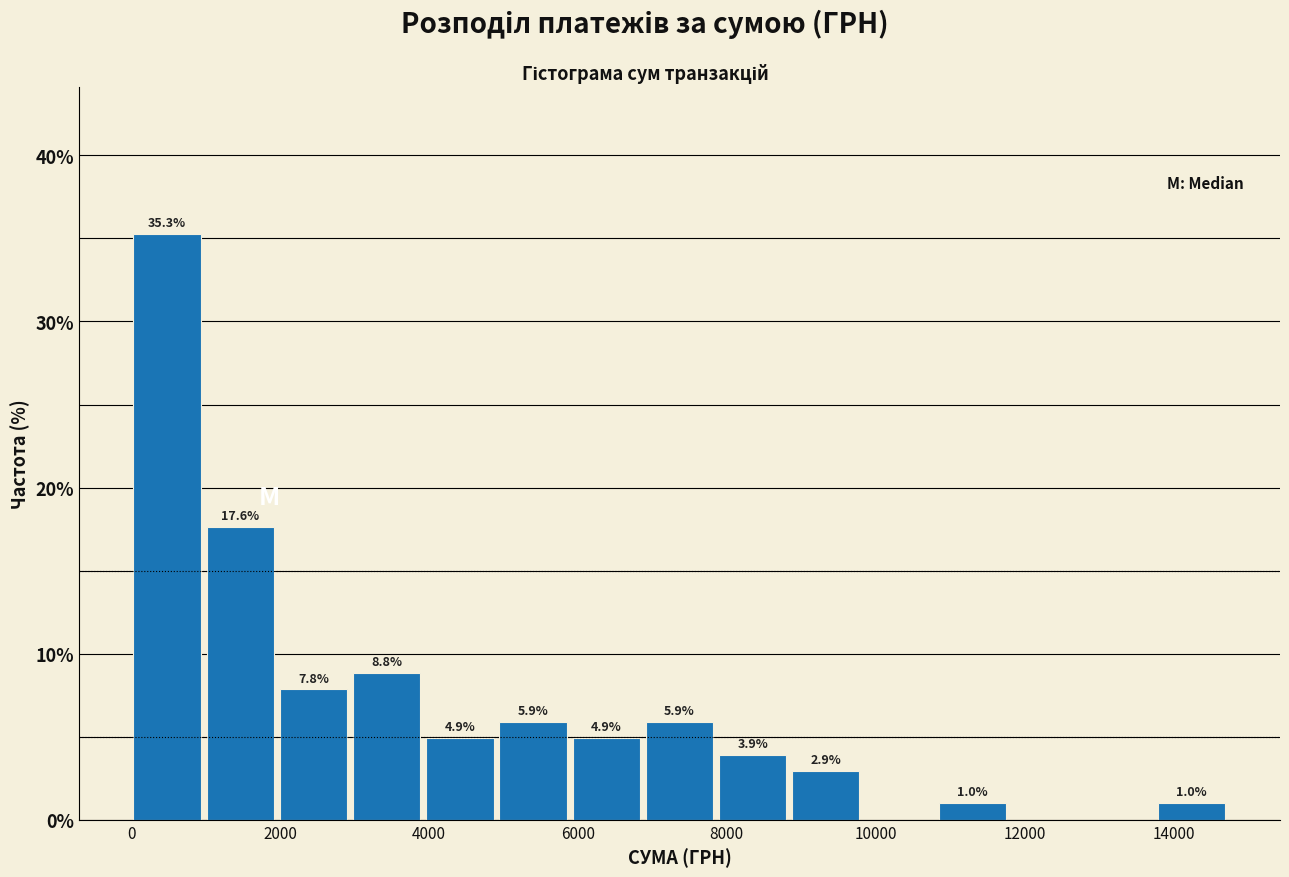

Over which range of the x-axis is the bar tallest?

0 to 1000